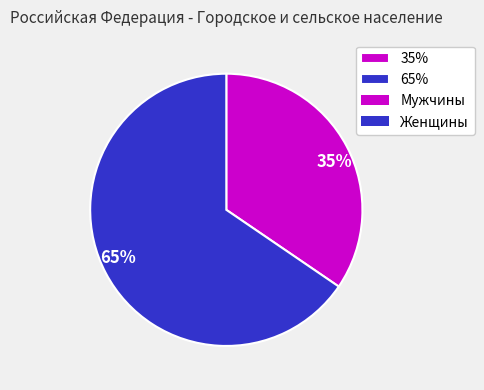

To the nearest percent, what is the average slice percentage?

50%